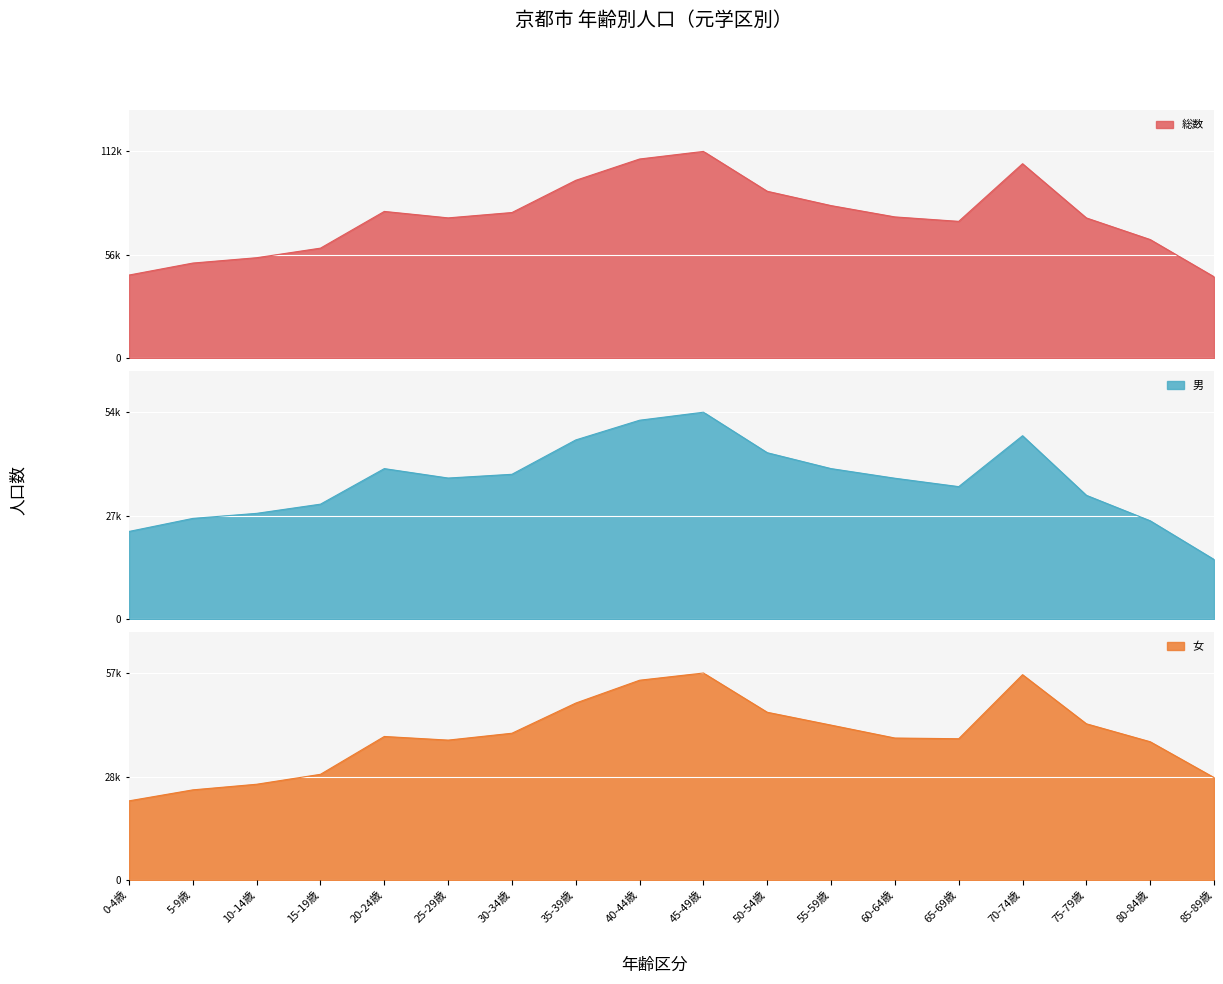

How many data points in 総数 are less than 77090?

9